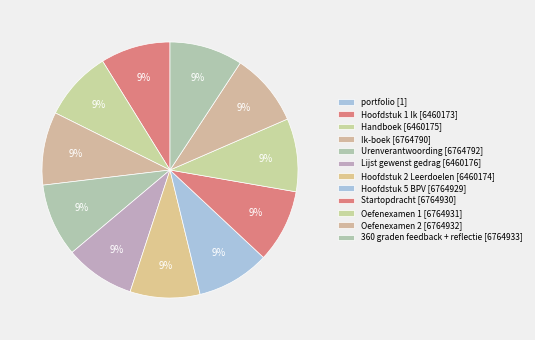

To the nearest percent, what is the difference between the portfolio and Handboek slice percentages?

9%